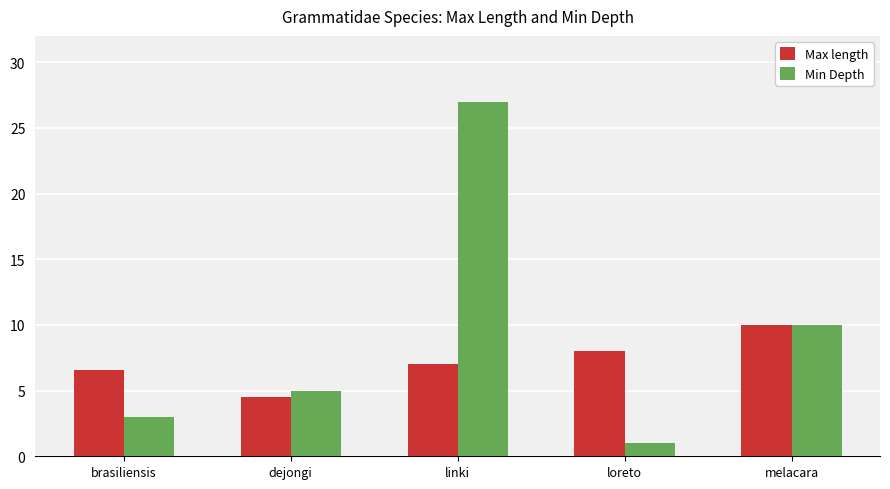

What is the sum of the Max length values at linki and loreto?

15.0